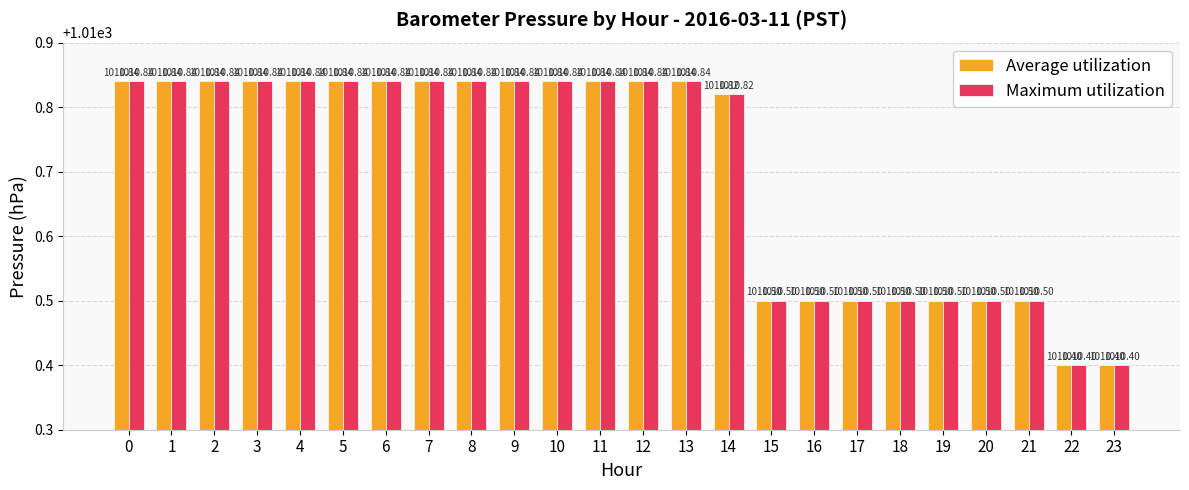

At how many categories does at least one series exceed 1010?

24